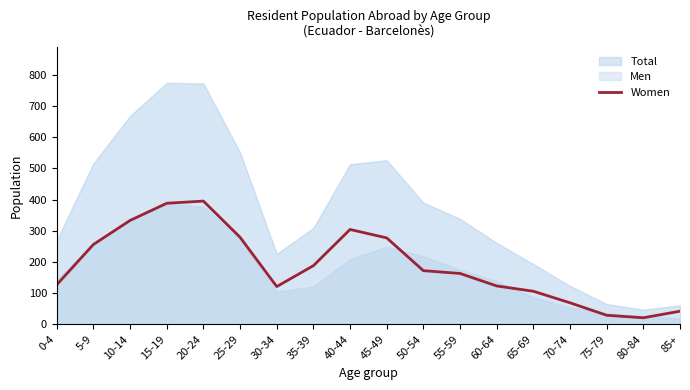

What is the label of the 10th point from the right?

40-44